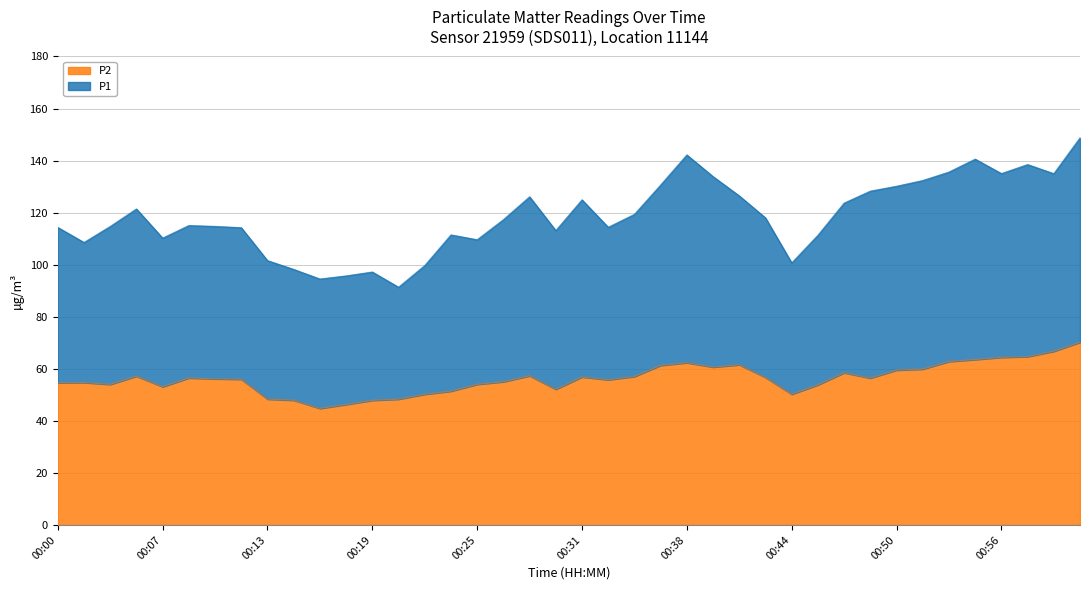

What is the total value across all series at 00:31?

124.9